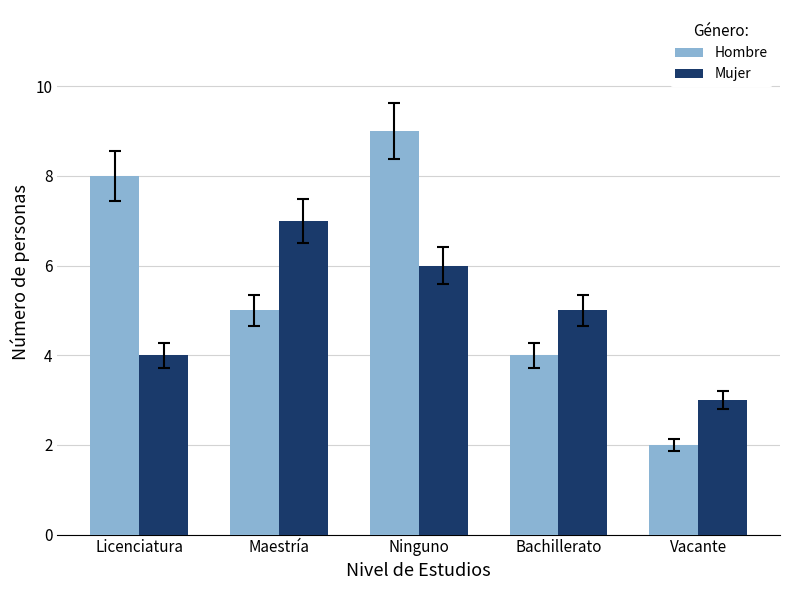

Rank the series by their maximum value, from lowest to highest.

Mujer, Hombre